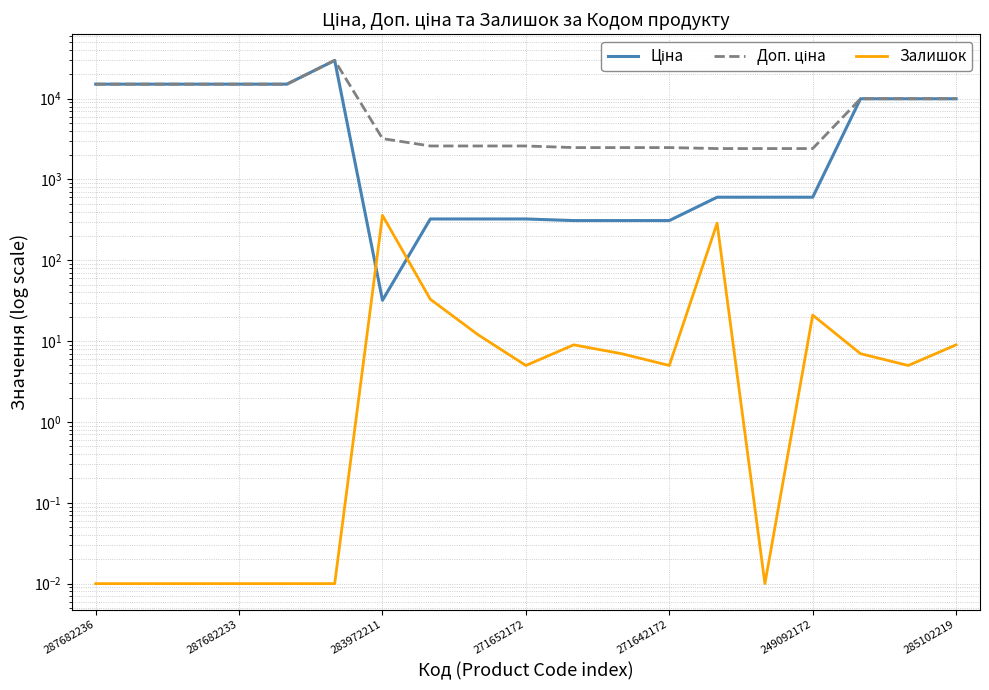

Is the value of Залишок at 271652172 greater than the value of Доп. ціна at 271642172?

No